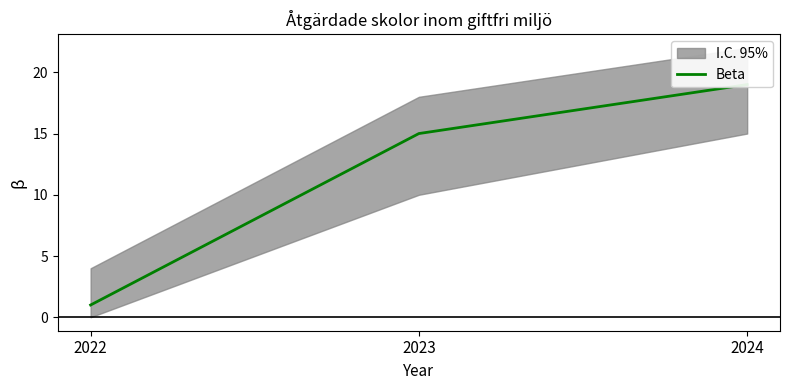

What is the average value?

12